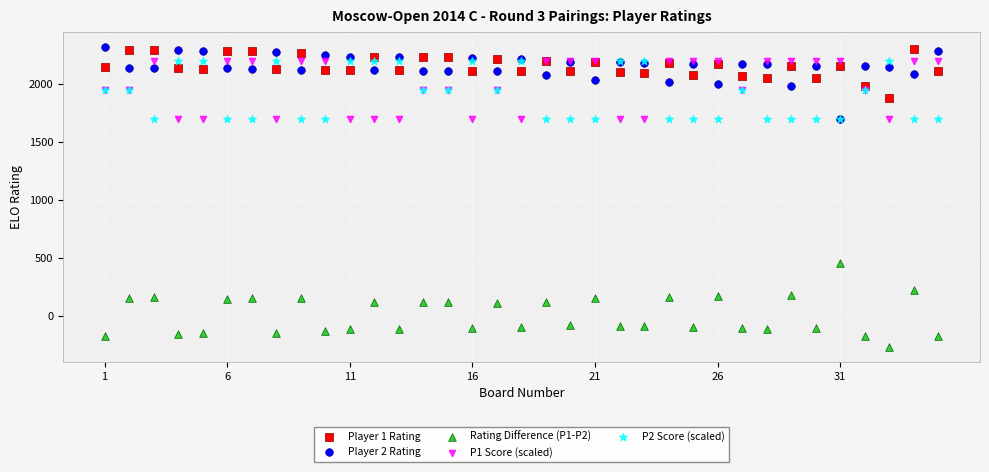

Across all series, what Y value is closest to 1026?

453